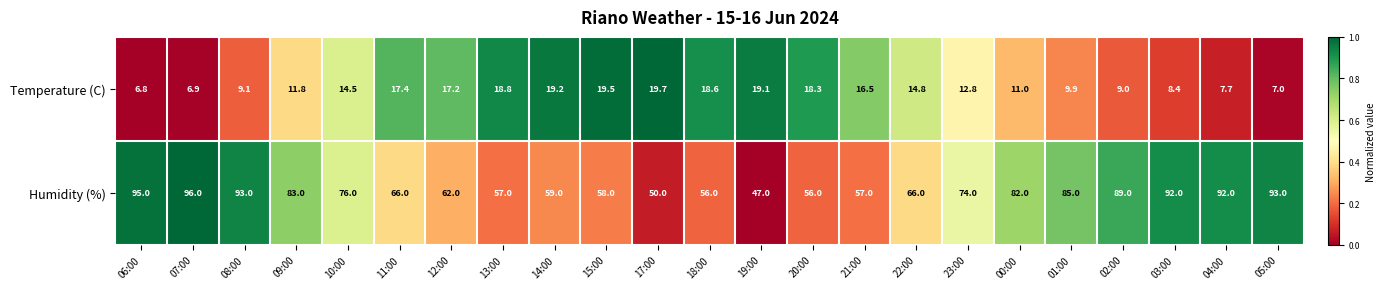

Where is Temperature (C) nearest to the value 13?

23:00